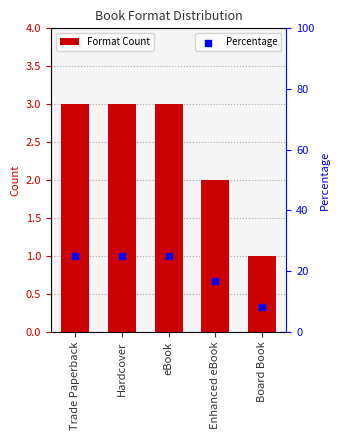

At how many categories does at least one series exceed 19?

3